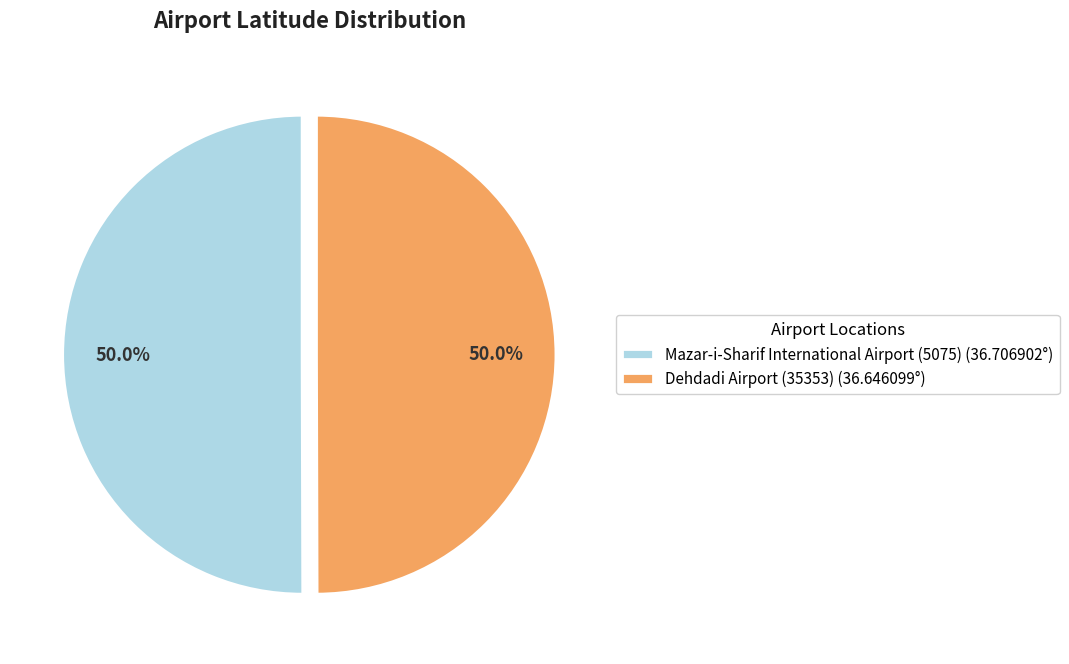

Combined, do Mazar-i-Sharif International Airport (5075) (36.706902°) and Dehdadi Airport (35353) (36.646099°) account for over 50%?

Yes